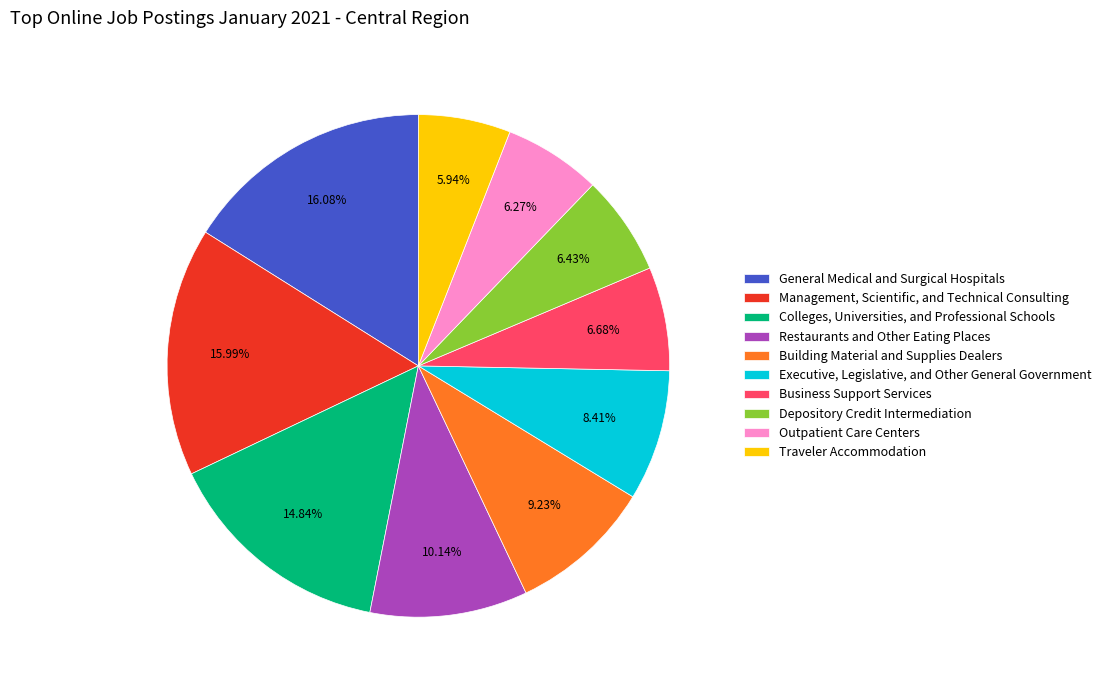

Approximately how many times larger is the value at Depository Credit Intermediation compared to Building Material and Supplies Dealers?

0.7